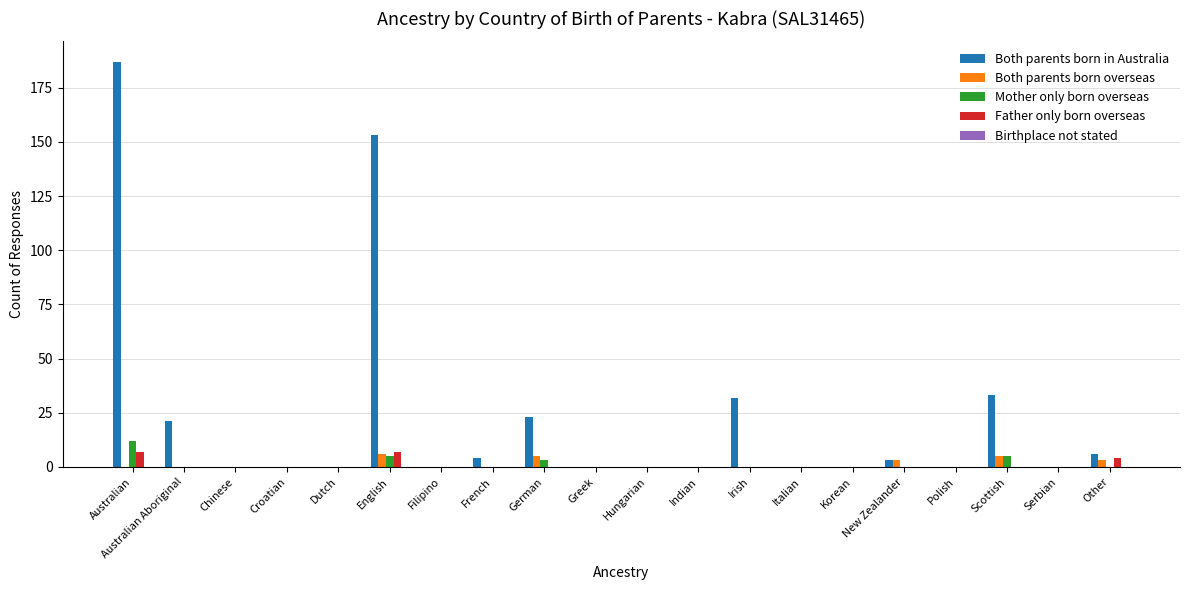

What is the sum of all Father only born overseas values?

18